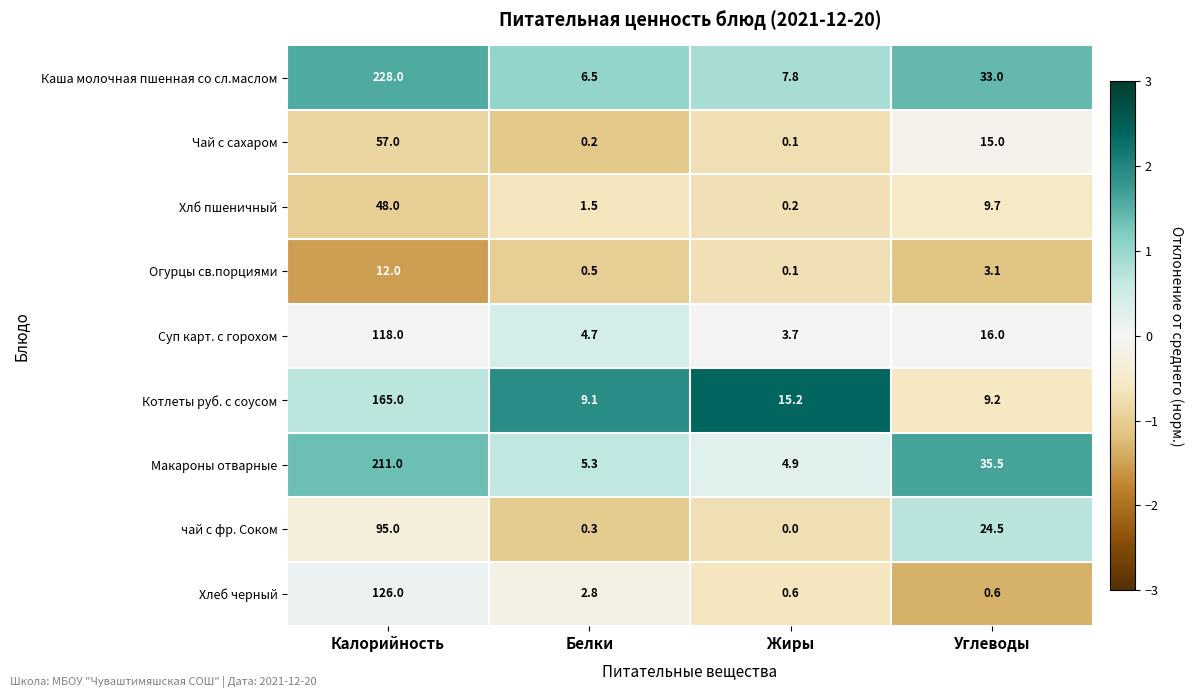

What is the sum of the Суп карт. с горохом values at Калорийность and Белки?

122.7